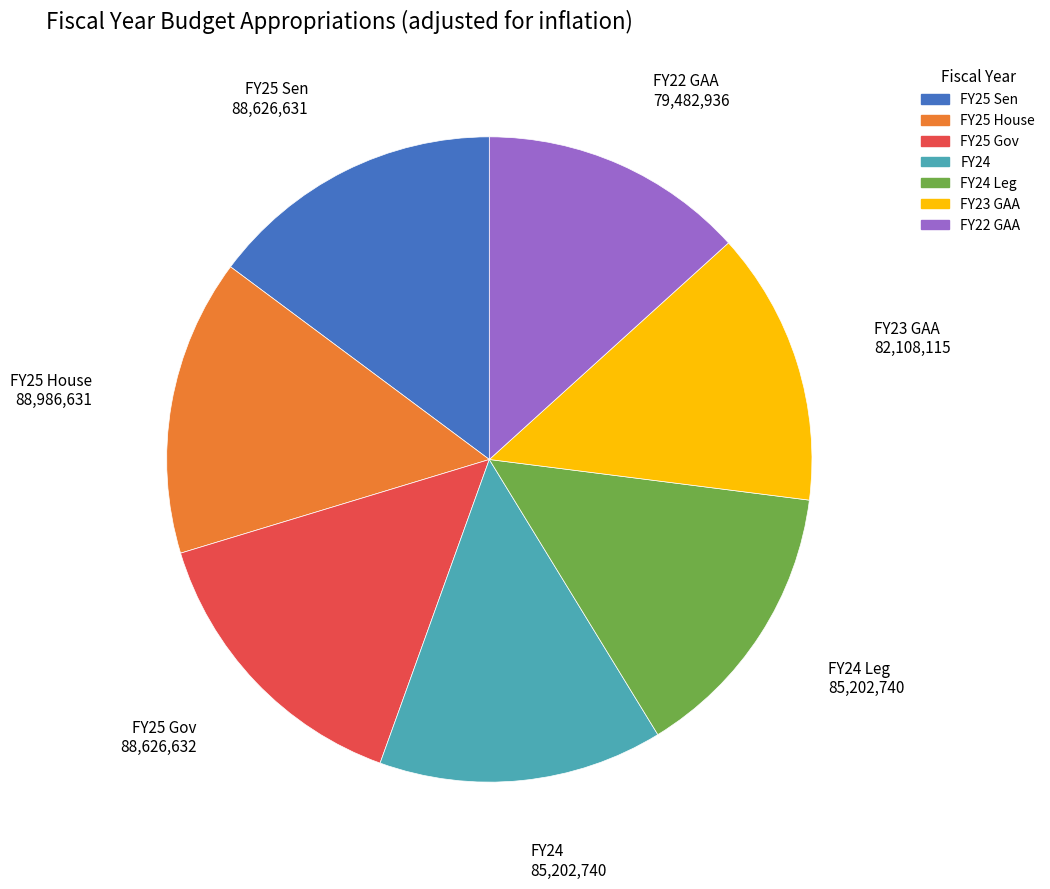

Does any single category account for the majority?

No